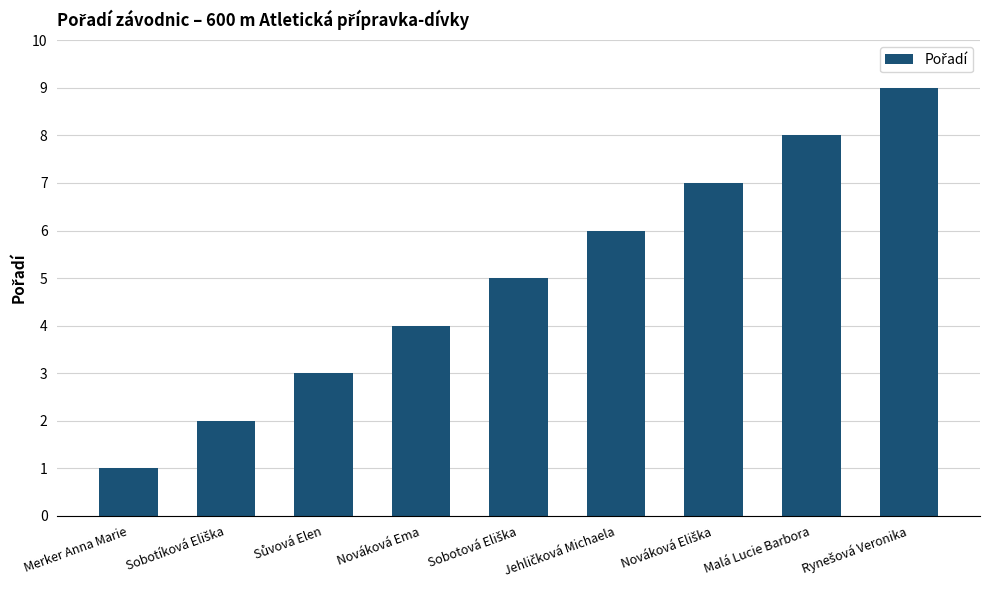

Which category has the lowest value across all series?

Merker Anna Marie